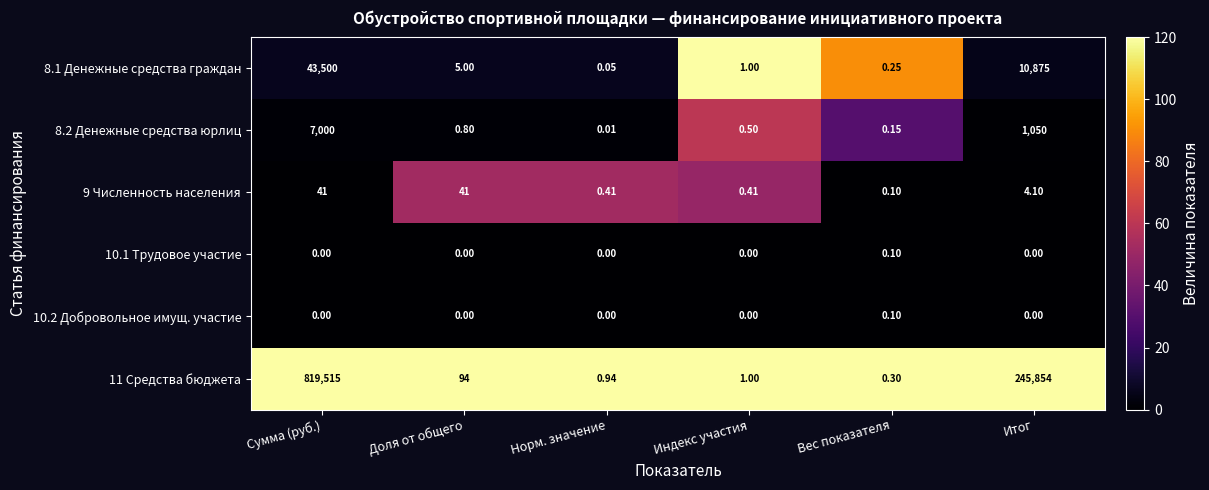

What is the total value across all series at Сумма (руб.)?

870056.0